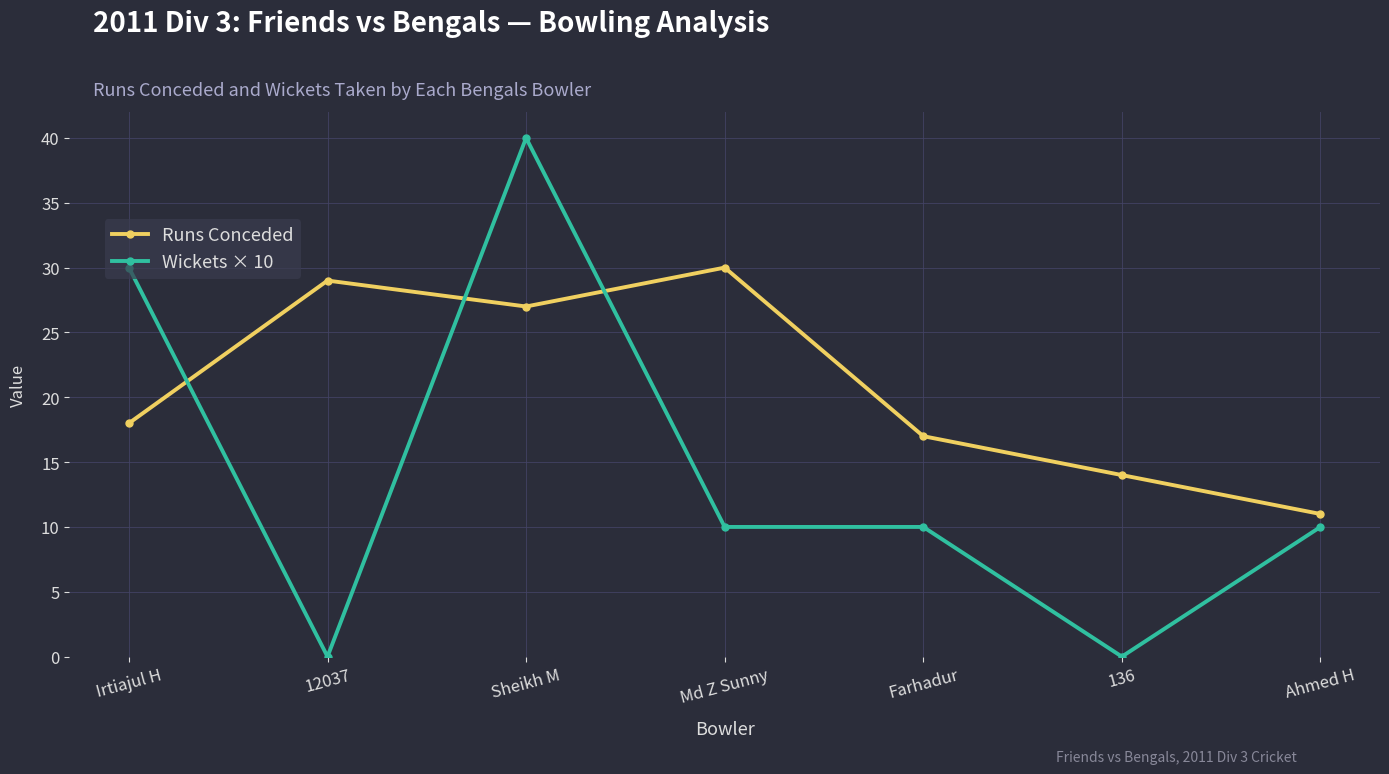

Reading right to left, transcribe all the data shown in this chart.

Runs Conceded: Ahmed H=11	136=14	Farhadur=17	Md Z Sunny=30	Sheikh M=27	12037=29	Irtiajul H=18
Wickets × 10: Ahmed H=10	136=0	Farhadur=10	Md Z Sunny=10	Sheikh M=40	12037=0	Irtiajul H=30